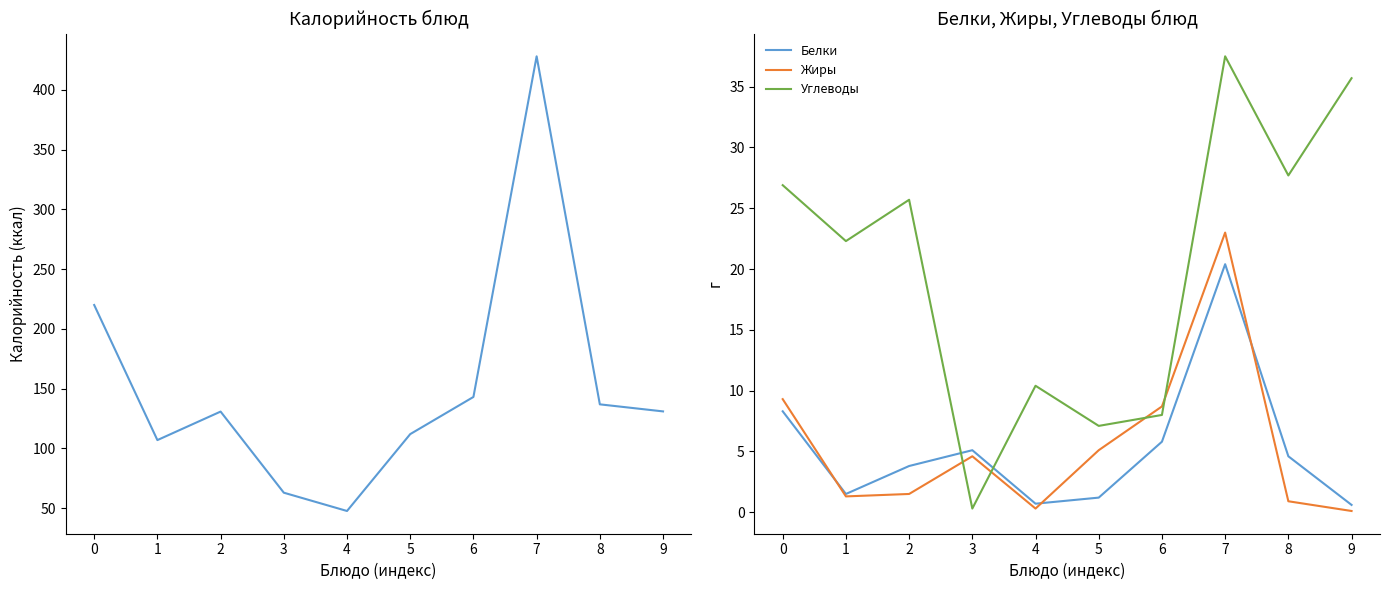

Which label corresponds to the smallest value in the chart?

9